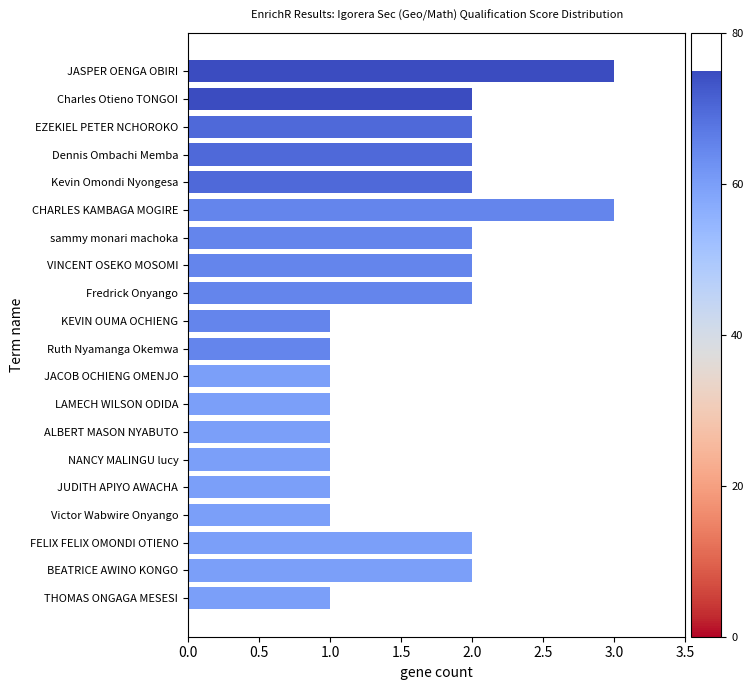

The value at CHARLES KAMBAGA MOGIRE is 3. True or false?

True